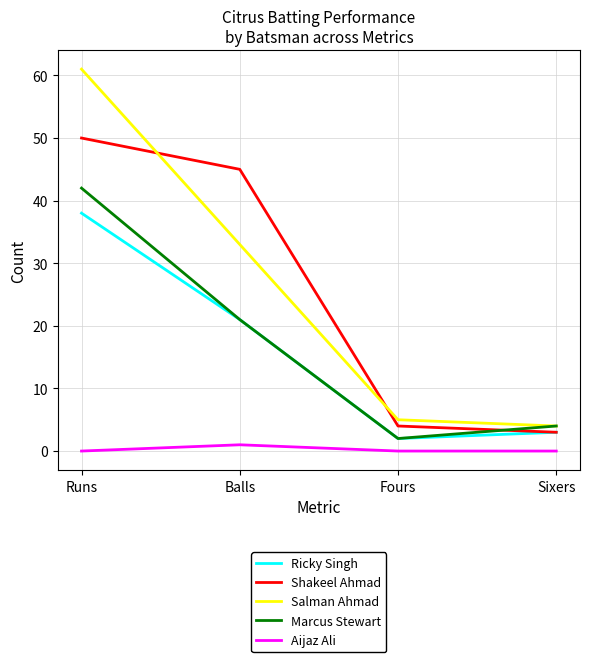

What is the sum of all Shakeel Ahmad values?

102